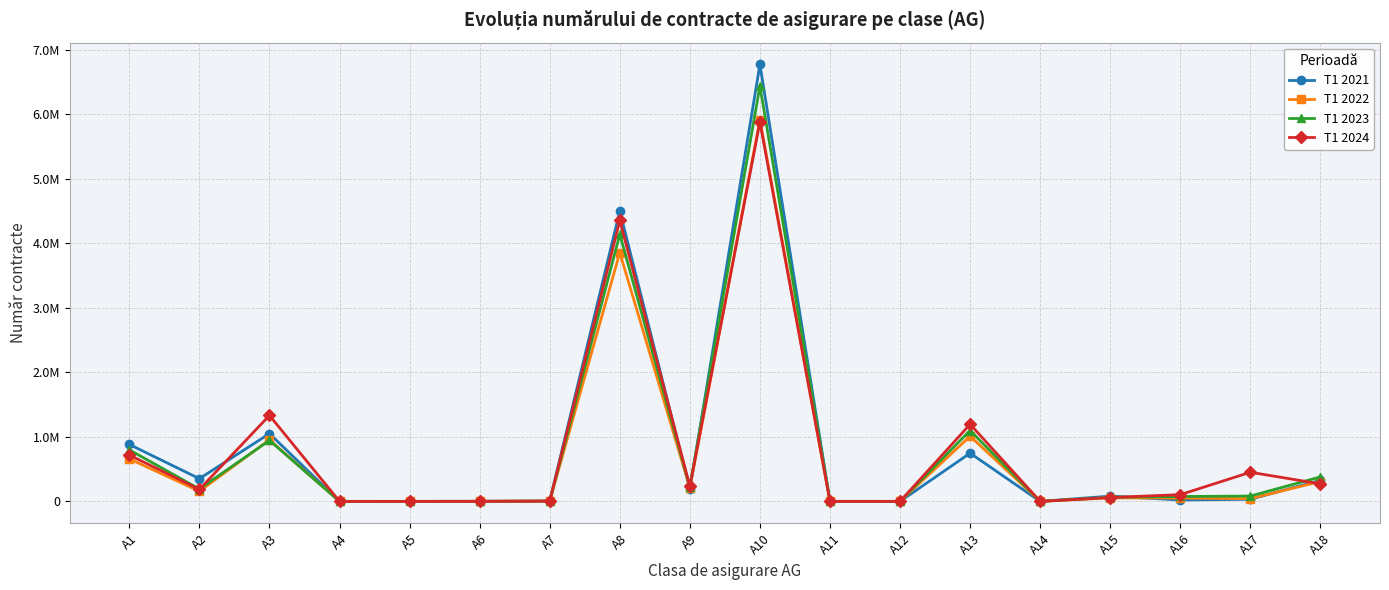

At which label does T1 2023 first exceed 82552?

A1